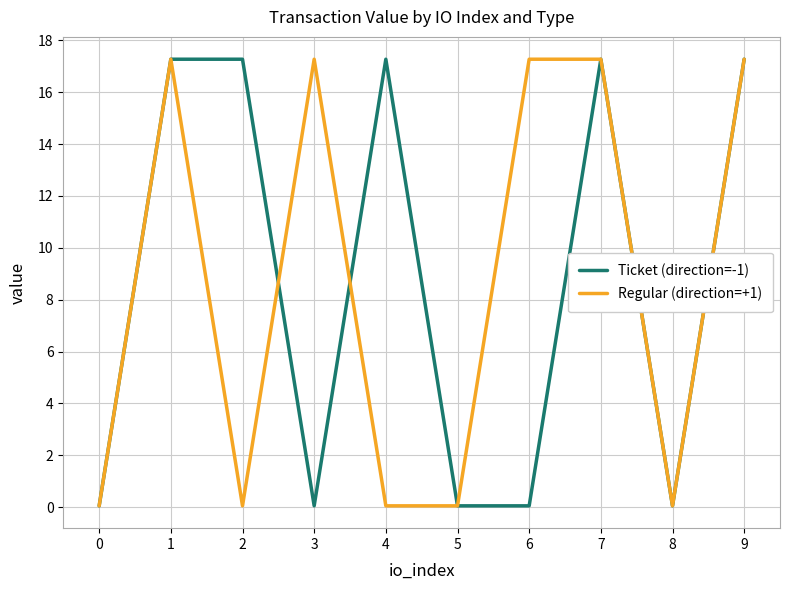

What is the total value across all series at 7?

34.6